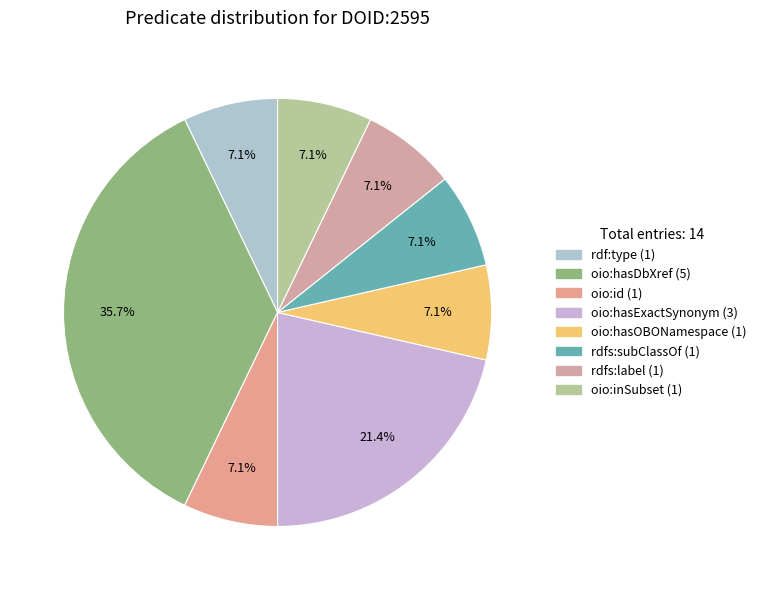

How many slices are in this pie chart?

8